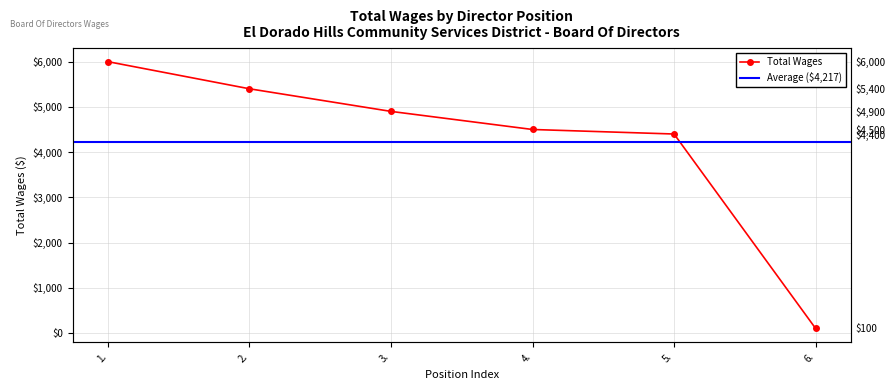

Rank the categories by value from lowest to highest.

6., 5., 4., 3., 2., 1.